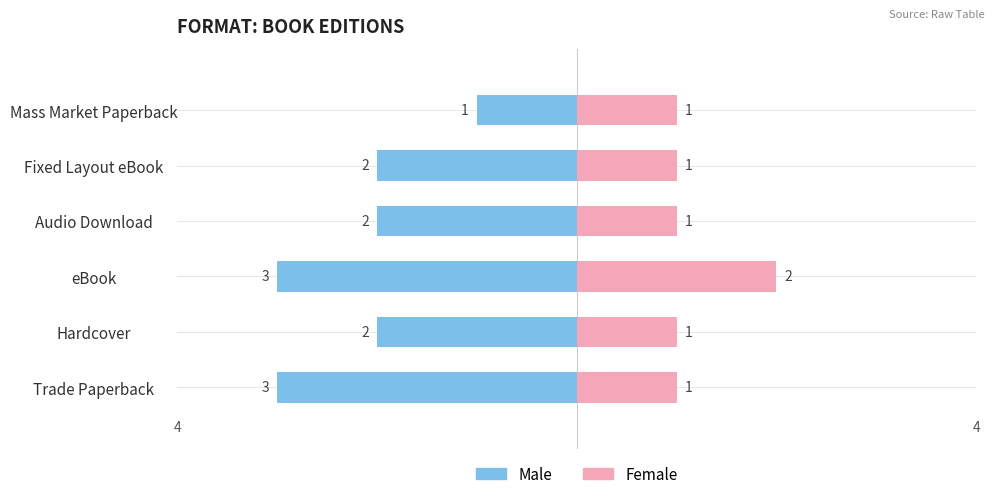

Reading left to right, extract all data points from this chart.

Male: -3	-2	-3	-2	-2	-1
Female: 1	1	2	1	1	1